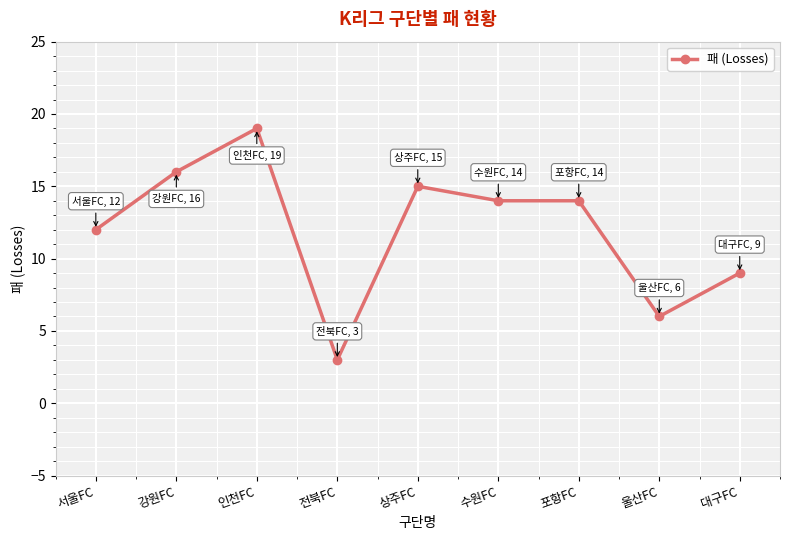

What is the smallest value displayed?

3